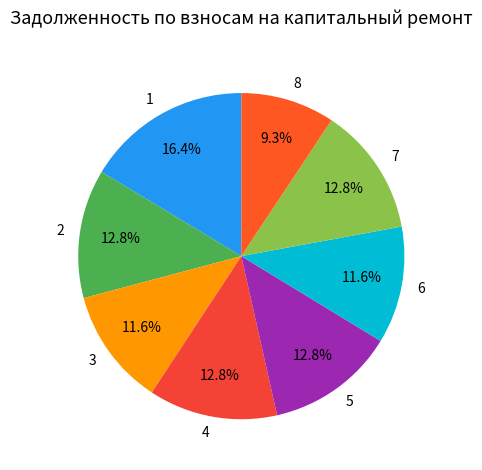

What percentage is NOT represented by 8?

90.7%